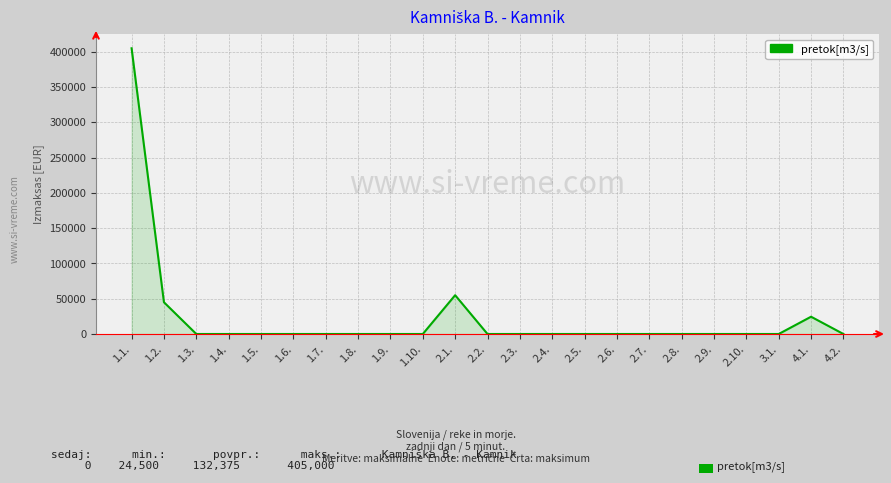

At which category does the chart reach its peak across all series?

1.1.